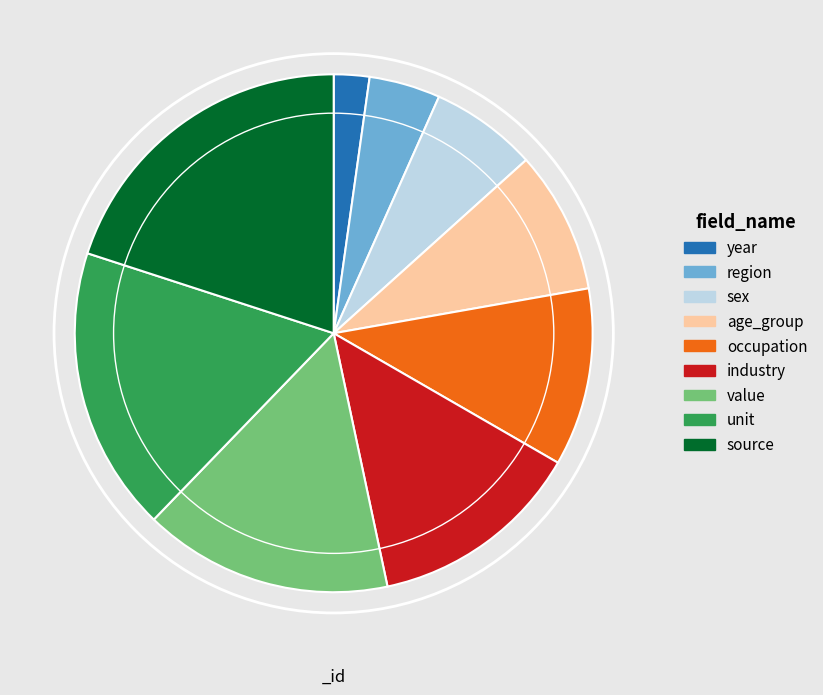

Which category has the smallest portion of the pie?

year